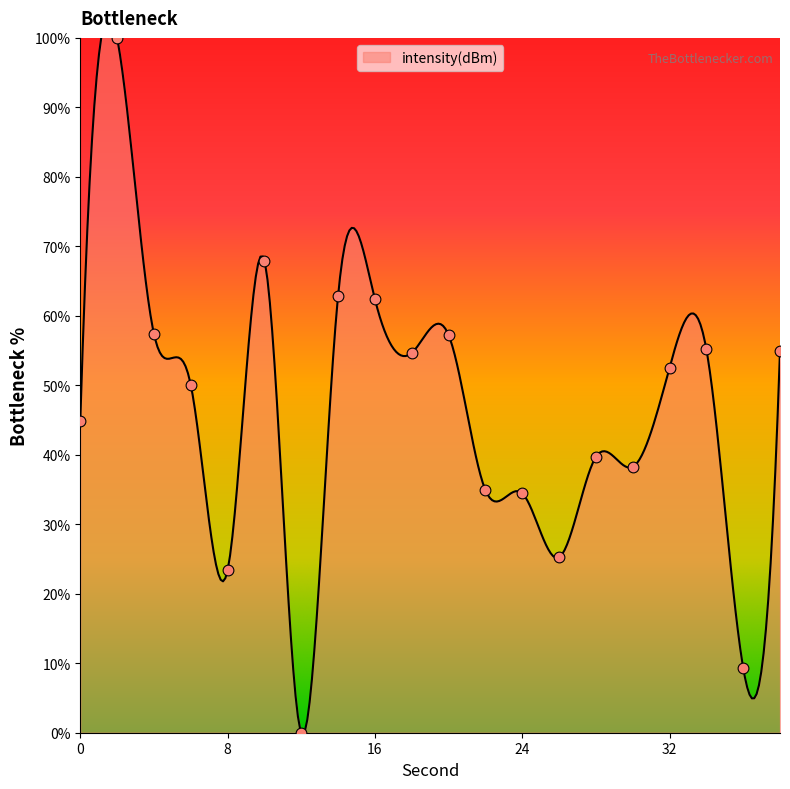

Approximately how many times larger is the value at 38 compared to 10?

0.8